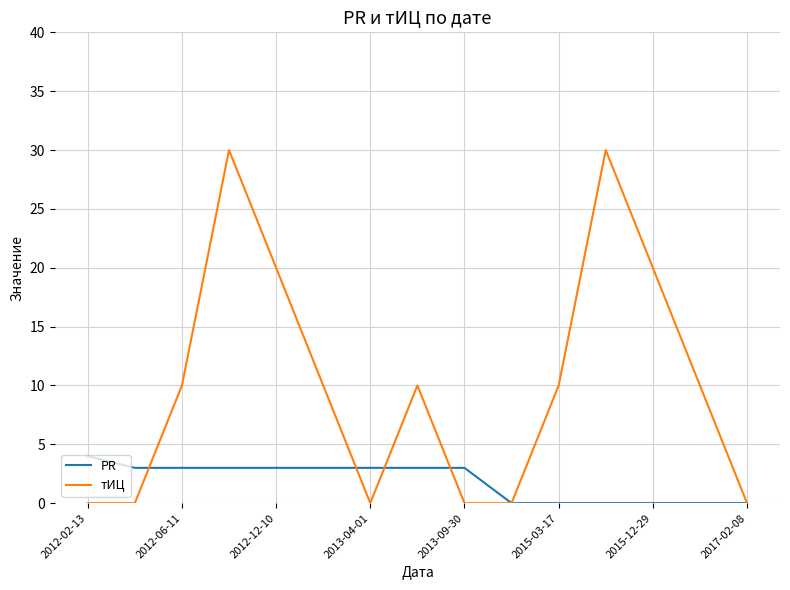

How many тИЦ values are between 0 and 20?

13